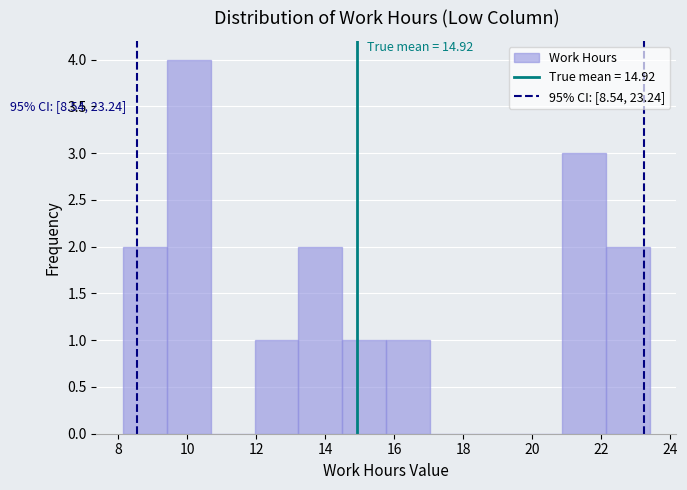

Over which range of the x-axis is the bar tallest?

9.4 to 10.6